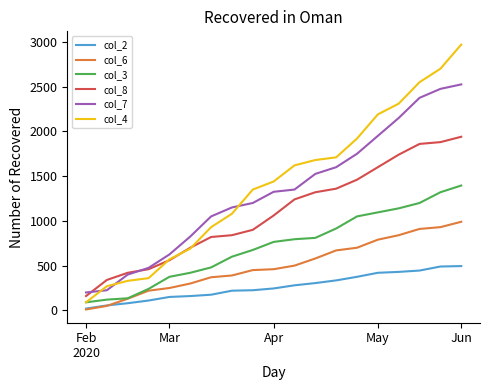

True or false: col_8 and col_3 cross at least once.

False